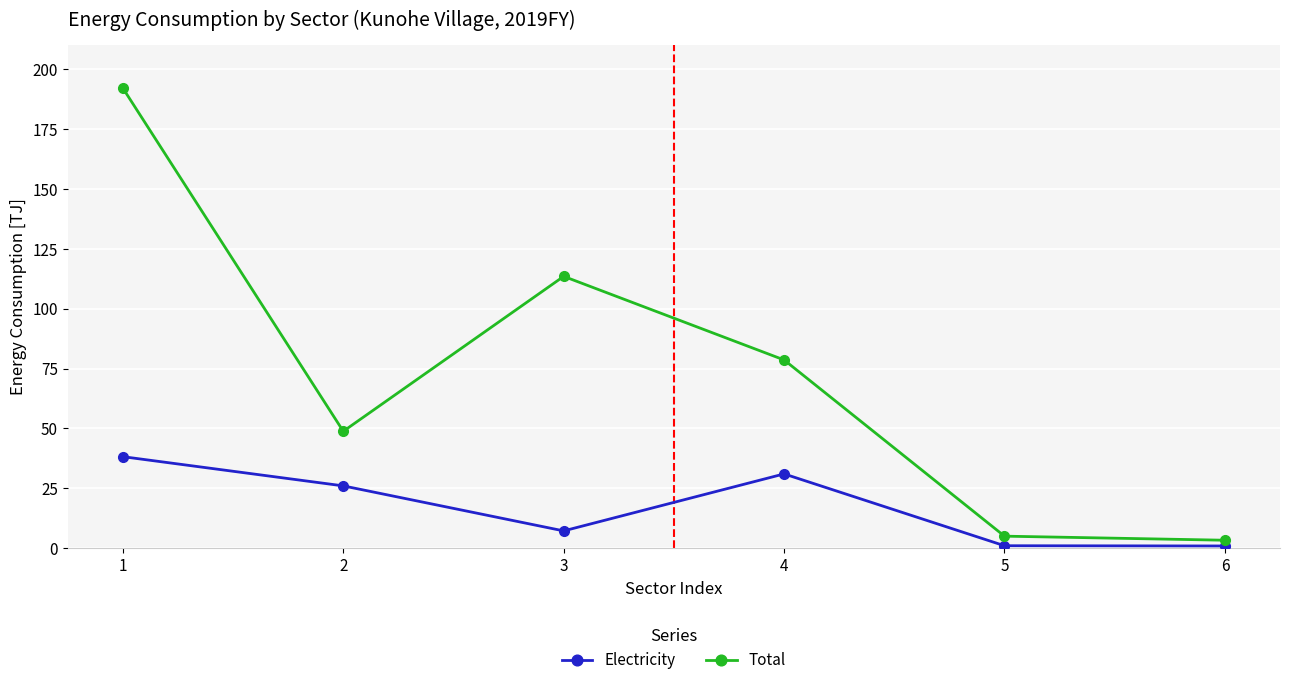

True or false: Total and Electricity cross at least once.

False